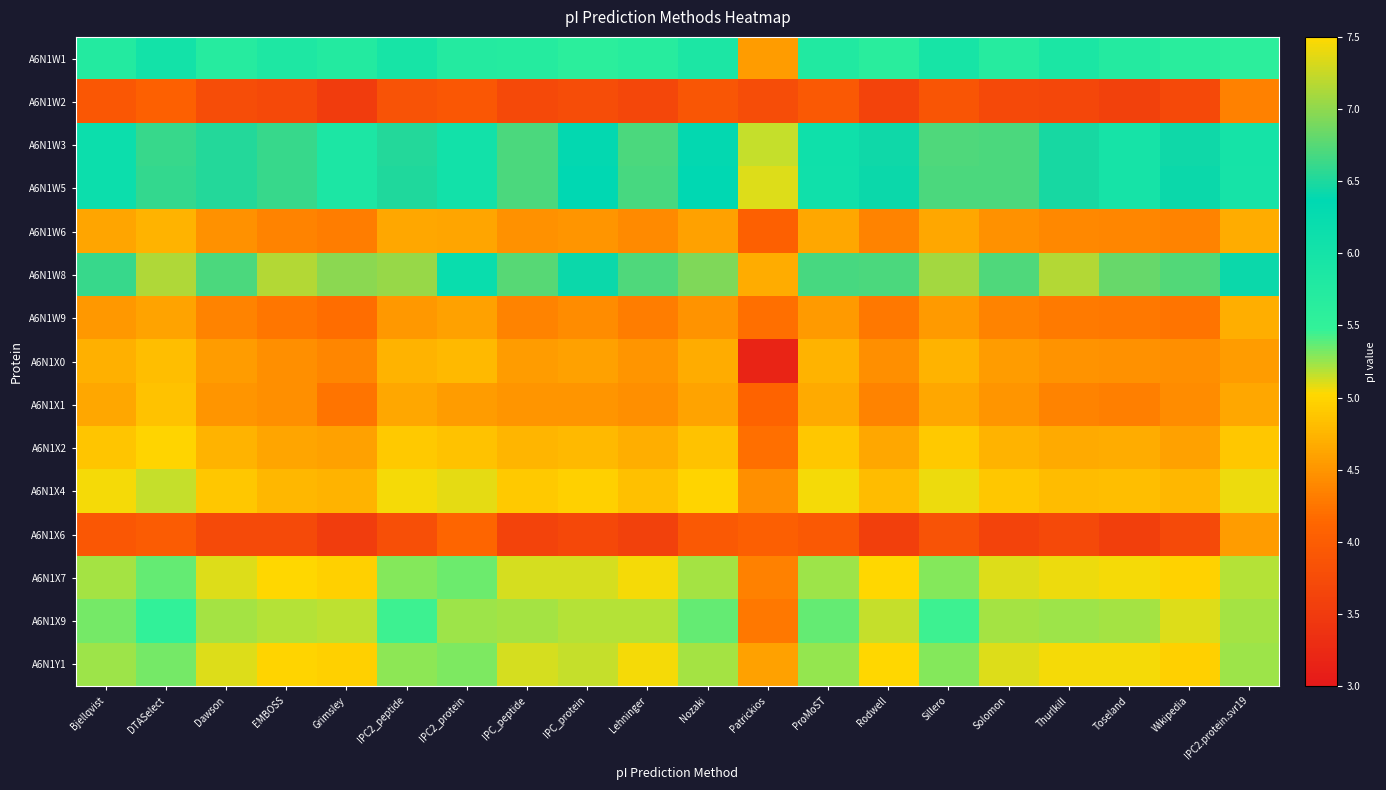

Reading left to right, what are all the values shown in this chart?

A6N1W1: Bjellqvist=5.8	DTASelect=6.0	Dawson=5.7	EMBOSS=5.8	Grimsley=5.8	IPC2_peptide=6.0	IPC2_protein=5.7	IPC_peptide=5.7	IPC_protein=5.6	Lehninger=5.7	Nozaki=5.9	Patrickios=4.6	ProMoST=5.8	Rodwell=5.7	Sillero=6.0	Solomon=5.7	Thurlkill=5.9	Toseland=5.7	Wikipedia=5.6	IPC2.protein.svr19=5.6
A6N1W2: Bjellqvist=3.9	DTASelect=4.0	Dawson=3.8	EMBOSS=3.7	Grimsley=3.5	IPC2_peptide=3.9	IPC2_protein=3.9	IPC_peptide=3.7	IPC_protein=3.8	Lehninger=3.7	Nozaki=3.9	Patrickios=3.8	ProMoST=3.9	Rodwell=3.6	Sillero=3.9	Solomon=3.7	Thurlkill=3.7	Toseland=3.6	Wikipedia=3.7	IPC2.protein.svr19=4.4
A6N1W3: Bjellqvist=6.2	DTASelect=6.6	Dawson=6.5	EMBOSS=6.6	Grimsley=5.9	IPC2_peptide=6.5	IPC2_protein=6.0	IPC_peptide=6.7	IPC_protein=6.4	Lehninger=6.7	Nozaki=6.4	Patrickios=5.2	ProMoST=6.1	Rodwell=6.4	Sillero=6.7	Solomon=6.7	Thurlkill=6.5	Toseland=6.0	Wikipedia=6.4	IPC2.protein.svr19=6.0
A6N1W5: Bjellqvist=6.1	DTASelect=6.6	Dawson=6.5	EMBOSS=6.6	Grimsley=5.9	IPC2_peptide=6.5	IPC2_protein=6.0	IPC_peptide=6.7	IPC_protein=6.4	Lehninger=6.7	Nozaki=6.4	Patrickios=5.1	ProMoST=6.1	Rodwell=6.4	Sillero=6.7	Solomon=6.7	Thurlkill=6.5	Toseland=6.0	Wikipedia=6.4	IPC2.protein.svr19=6.0
A6N1W6: Bjellqvist=4.6	DTASelect=4.7	Dawson=4.5	EMBOSS=4.4	Grimsley=4.3	IPC2_peptide=4.6	IPC2_protein=4.6	IPC_peptide=4.5	IPC_protein=4.5	Lehninger=4.4	Nozaki=4.6	Patrickios=4.0	ProMoST=4.6	Rodwell=4.4	Sillero=4.6	Solomon=4.5	Thurlkill=4.4	Toseland=4.4	Wikipedia=4.4	IPC2.protein.svr19=4.7
A6N1W8: Bjellqvist=6.6	DTASelect=7.1	Dawson=6.7	EMBOSS=7.2	Grimsley=7.0	IPC2_peptide=7.0	IPC2_protein=6.2	IPC_peptide=6.8	IPC_protein=6.4	Lehninger=6.7	Nozaki=6.9	Patrickios=4.7	ProMoST=6.7	Rodwell=6.7	Sillero=7.1	Solomon=6.7	Thurlkill=7.2	Toseland=6.8	Wikipedia=6.7	IPC2.protein.svr19=6.4
A6N1W9: Bjellqvist=4.5	DTASelect=4.6	Dawson=4.4	EMBOSS=4.3	Grimsley=4.2	IPC2_peptide=4.5	IPC2_protein=4.6	IPC_peptide=4.4	IPC_protein=4.4	Lehninger=4.3	Nozaki=4.5	Patrickios=4.2	ProMoST=4.5	Rodwell=4.3	Sillero=4.5	Solomon=4.4	Thurlkill=4.3	Toseland=4.3	Wikipedia=4.2	IPC2.protein.svr19=4.7
A6N1X0: Bjellqvist=4.7	DTASelect=4.8	Dawson=4.6	EMBOSS=4.5	Grimsley=4.4	IPC2_peptide=4.7	IPC2_protein=4.8	IPC_peptide=4.6	IPC_protein=4.6	Lehninger=4.5	Nozaki=4.7	Patrickios=3.2	ProMoST=4.7	Rodwell=4.5	Sillero=4.7	Solomon=4.6	Thurlkill=4.5	Toseland=4.5	Wikipedia=4.4	IPC2.protein.svr19=4.6
A6N1X1: Bjellqvist=4.6	DTASelect=4.9	Dawson=4.5	EMBOSS=4.4	Grimsley=4.2	IPC2_peptide=4.6	IPC2_protein=4.6	IPC_peptide=4.5	IPC_protein=4.5	Lehninger=4.5	Nozaki=4.6	Patrickios=4.1	ProMoST=4.7	Rodwell=4.4	Sillero=4.6	Solomon=4.5	Thurlkill=4.4	Toseland=4.3	Wikipedia=4.4	IPC2.protein.svr19=4.6
A6N1X2: Bjellqvist=4.9	DTASelect=5.0	Dawson=4.7	EMBOSS=4.6	Grimsley=4.6	IPC2_peptide=4.9	IPC2_protein=4.9	IPC_peptide=4.7	IPC_protein=4.8	Lehninger=4.7	Nozaki=4.9	Patrickios=4.2	ProMoST=4.9	Rodwell=4.6	Sillero=4.9	Solomon=4.7	Thurlkill=4.7	Toseland=4.7	Wikipedia=4.6	IPC2.protein.svr19=4.9
A6N1X4: Bjellqvist=5.0	DTASelect=5.2	Dawson=4.9	EMBOSS=4.8	Grimsley=4.7	IPC2_peptide=5.1	IPC2_protein=5.1	IPC_peptide=4.9	IPC_protein=5.0	Lehninger=4.8	Nozaki=5.0	Patrickios=4.5	ProMoST=5.1	Rodwell=4.8	Sillero=5.1	Solomon=4.9	Thurlkill=4.8	Toseland=4.8	Wikipedia=4.8	IPC2.protein.svr19=5.1
A6N1X6: Bjellqvist=3.9	DTASelect=4.0	Dawson=3.7	EMBOSS=3.7	Grimsley=3.5	IPC2_peptide=3.8	IPC2_protein=4.1	IPC_peptide=3.6	IPC_protein=3.7	Lehninger=3.6	Nozaki=3.9	Patrickios=4.0	ProMoST=3.9	Rodwell=3.6	Sillero=3.8	Solomon=3.6	Thurlkill=3.7	Toseland=3.6	Wikipedia=3.7	IPC2.protein.svr19=4.5
A6N1X7: Bjellqvist=5.2	DTASelect=5.4	Dawson=5.1	EMBOSS=5.0	Grimsley=5.0	IPC2_peptide=5.3	IPC2_protein=5.3	IPC_peptide=5.1	IPC_protein=5.1	Lehninger=5.1	Nozaki=5.2	Patrickios=4.3	ProMoST=5.2	Rodwell=5.0	Sillero=5.3	Solomon=5.1	Thurlkill=5.1	Toseland=5.0	Wikipedia=5.0	IPC2.protein.svr19=5.2
A6N1X9: Bjellqvist=5.3	DTASelect=5.5	Dawson=5.2	EMBOSS=5.2	Grimsley=5.2	IPC2_peptide=5.4	IPC2_protein=5.2	IPC_peptide=5.2	IPC_protein=5.2	Lehninger=5.2	Nozaki=5.4	Patrickios=4.3	ProMoST=5.4	Rodwell=5.2	Sillero=5.4	Solomon=5.2	Thurlkill=5.2	Toseland=5.2	Wikipedia=5.1	IPC2.protein.svr19=5.2
A6N1Y1: Bjellqvist=5.2	DTASelect=5.3	Dawson=5.1	EMBOSS=5.0	Grimsley=5.0	IPC2_peptide=5.3	IPC2_protein=5.3	IPC_peptide=5.1	IPC_protein=5.2	Lehninger=5.1	Nozaki=5.2	Patrickios=4.6	ProMoST=5.3	Rodwell=5.0	Sillero=5.3	Solomon=5.1	Thurlkill=5.0	Toseland=5.1	Wikipedia=5.0	IPC2.protein.svr19=5.2